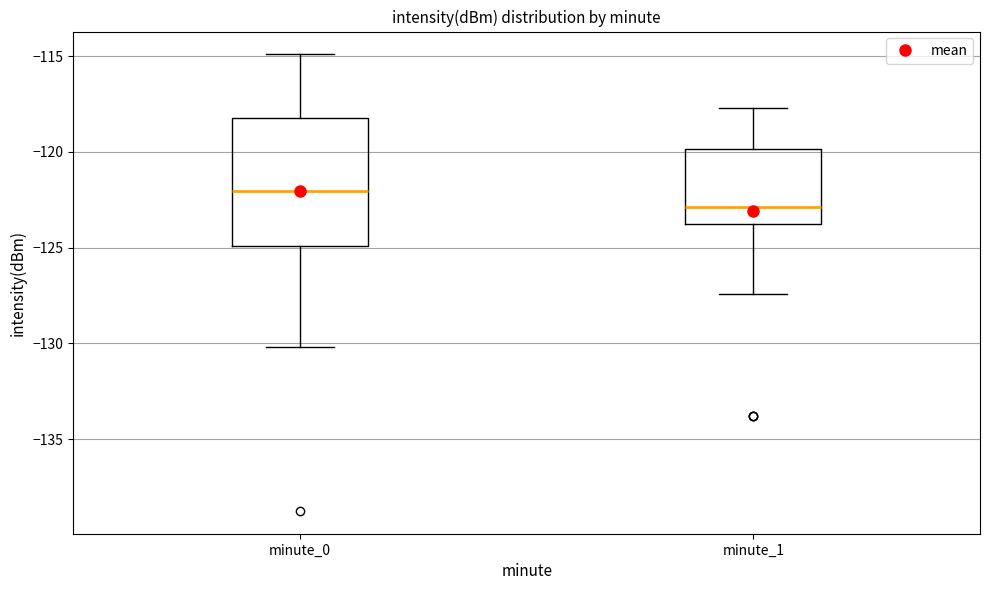

Reading left to right, transcribe this box plot: for each box, give where its median line is, the range the box spans, and where its two whiskers end, as read against the y-axis. The values are not printed on the chart, so give them approximately, as read against the axis.

minute_0: median -122.0, box -125.0 to -118.0, whiskers -130.0 to -115.0
minute_1: median -123.0, box -124.0 to -120.0, whiskers -127.5 to -117.5